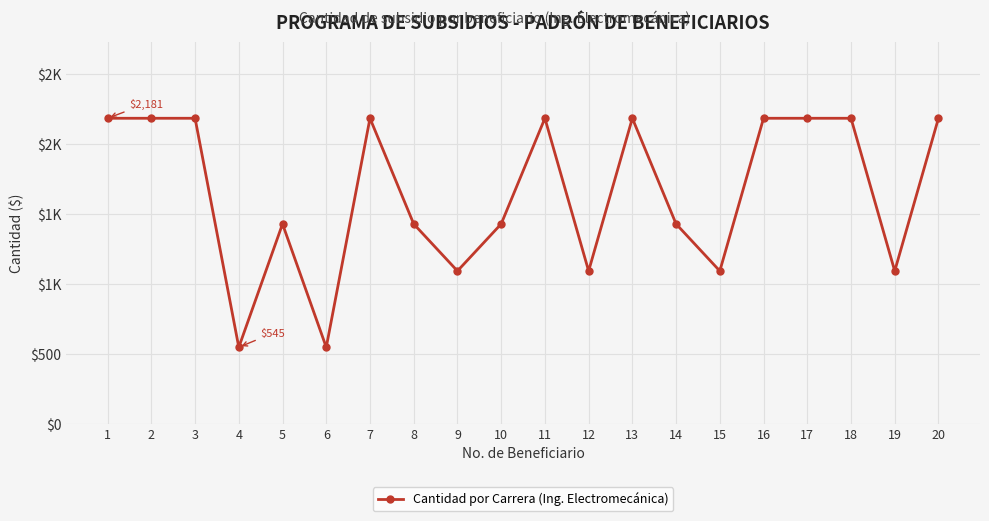

Does the chart have visible grid lines?

Yes